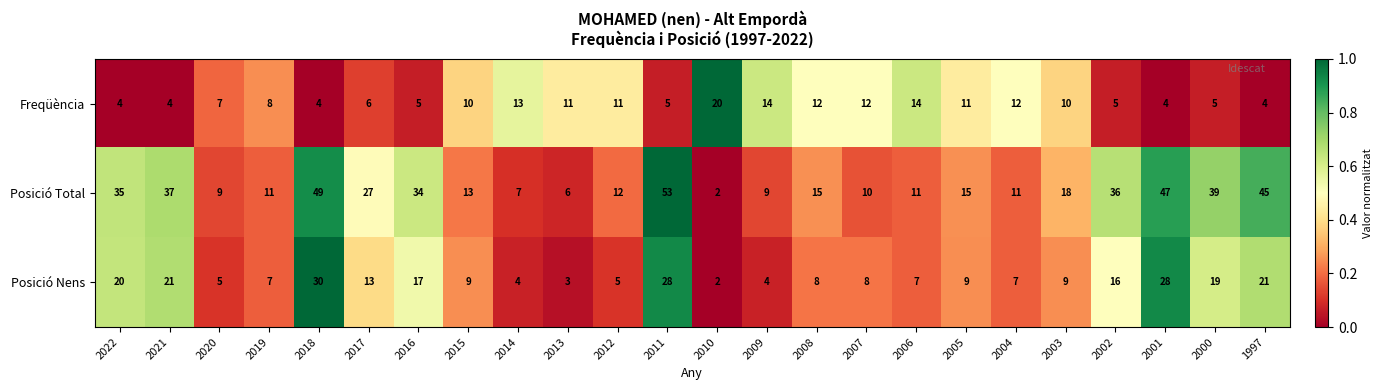

At how many categories does at least one series exceed 43?

4